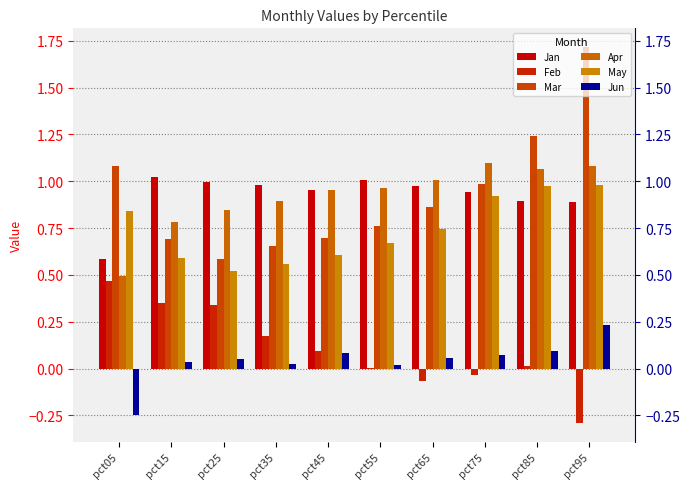

Which has a higher value, pct65 or pct35?

pct35